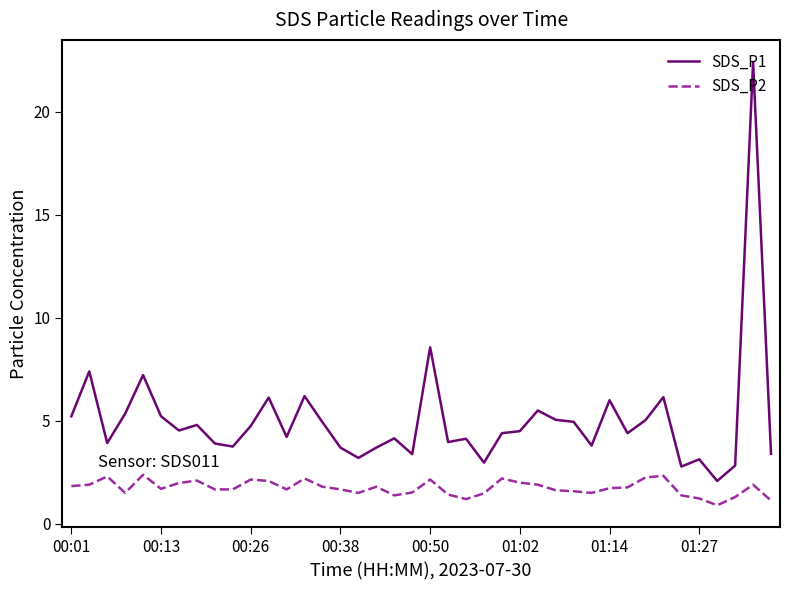

Which series has the largest range (max minus min)?

SDS_P1